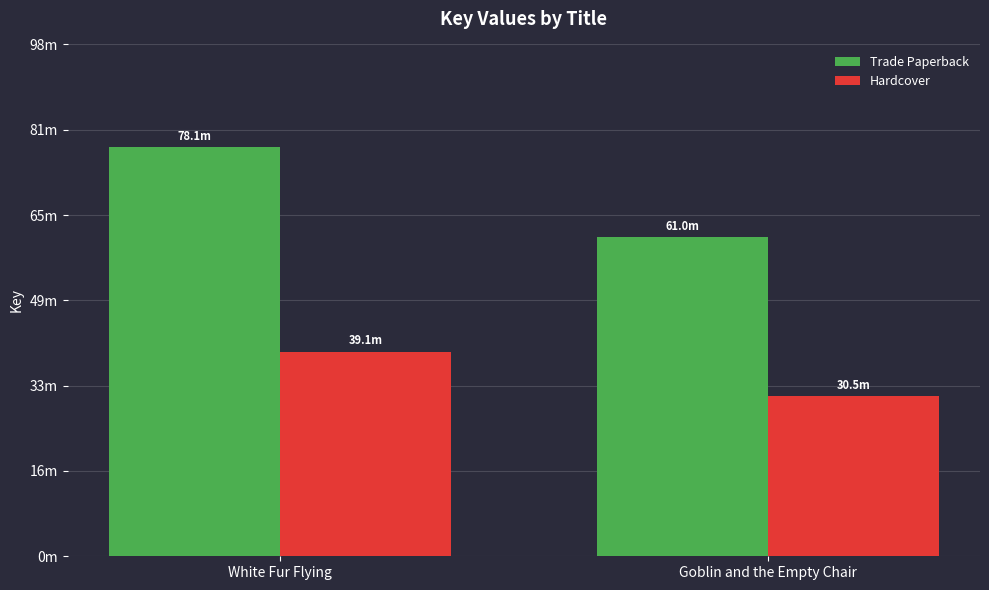

What are all the series names shown in the legend?

Trade Paperback, Hardcover